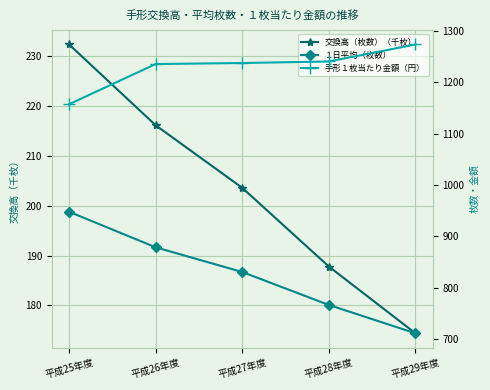

True or false: 交換高（枚数）（千枚） has more than 2 interior local peaks.

False